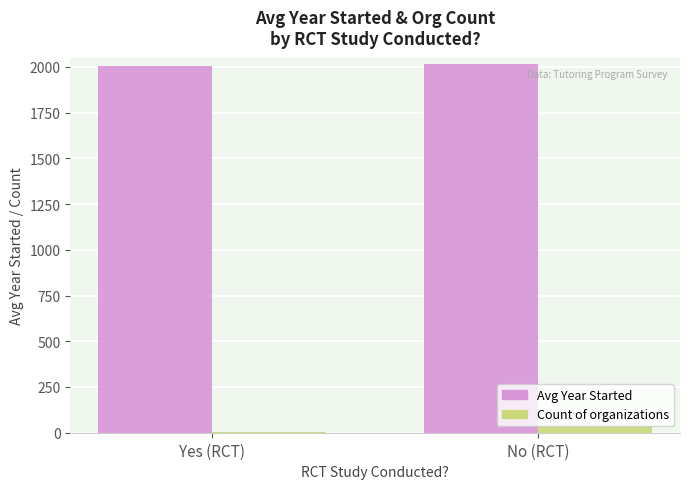

What is the greatest value displayed?

2013.5